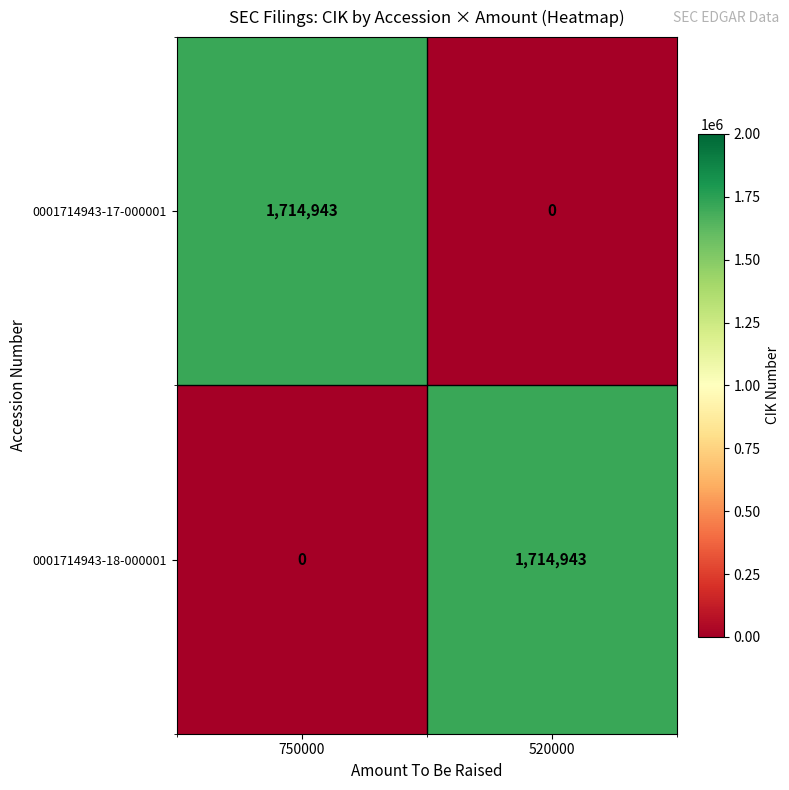

What is the sum of all 0001714943-18-000001 values?

1714943